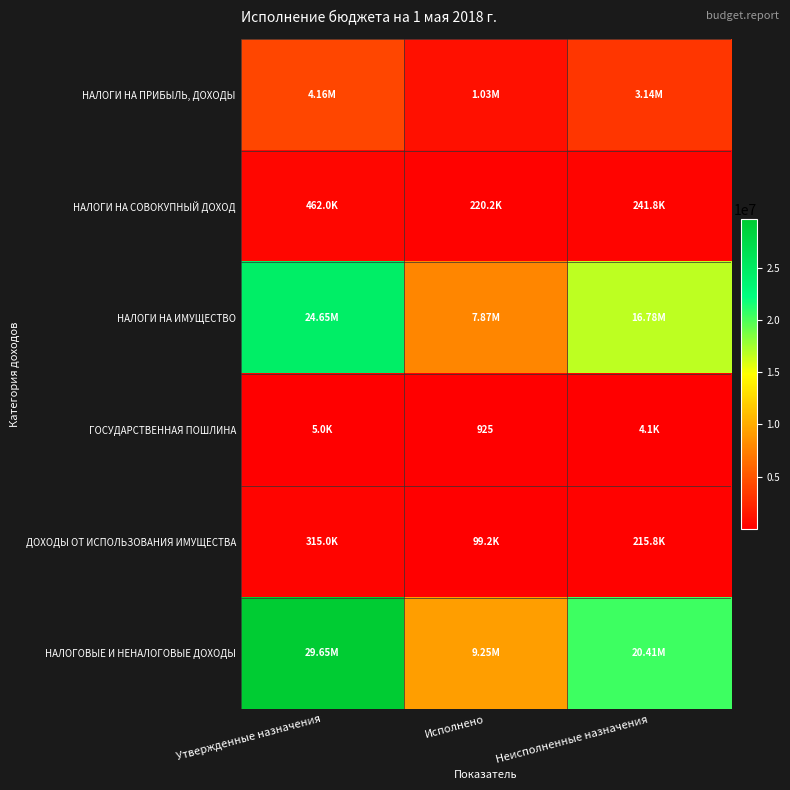

Where does the НАЛОГИ НА СОВОКУПНЫЙ ДОХОД series first go above 241795?

Утвержденные назначения